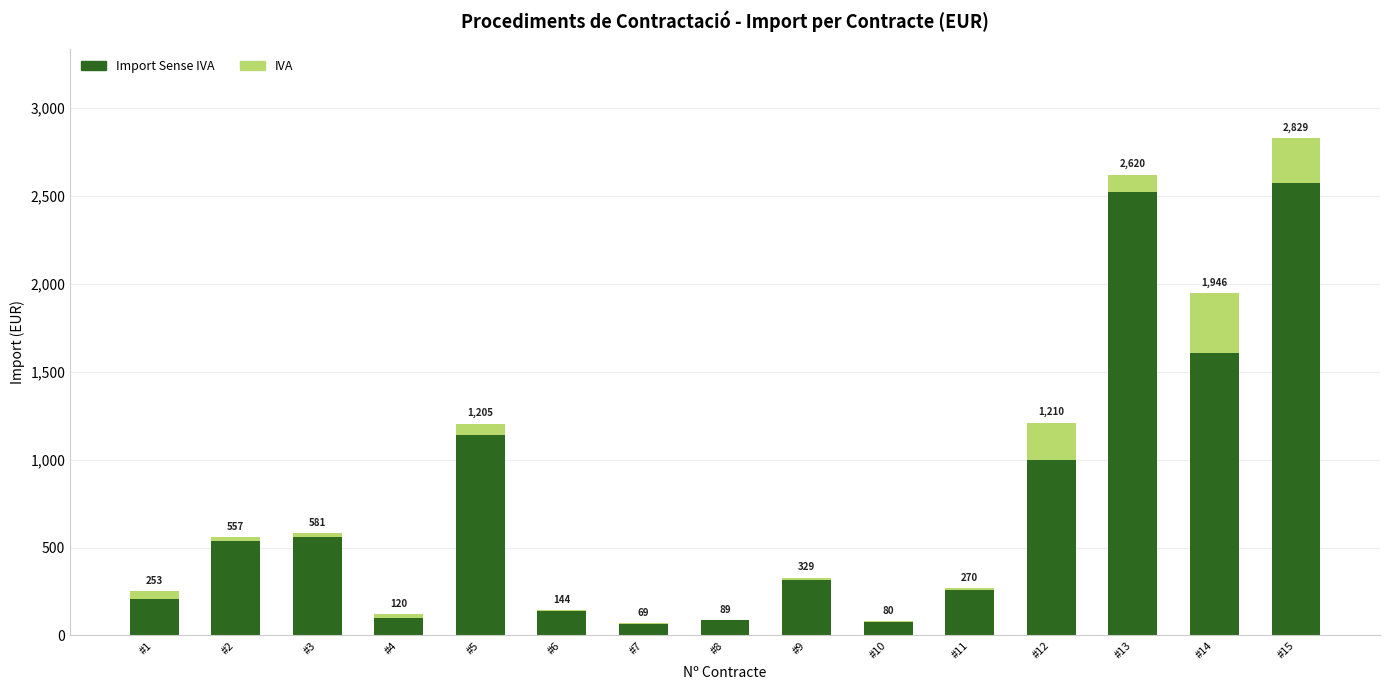

What are all the series names shown in the legend?

Import Sense IVA, IVA